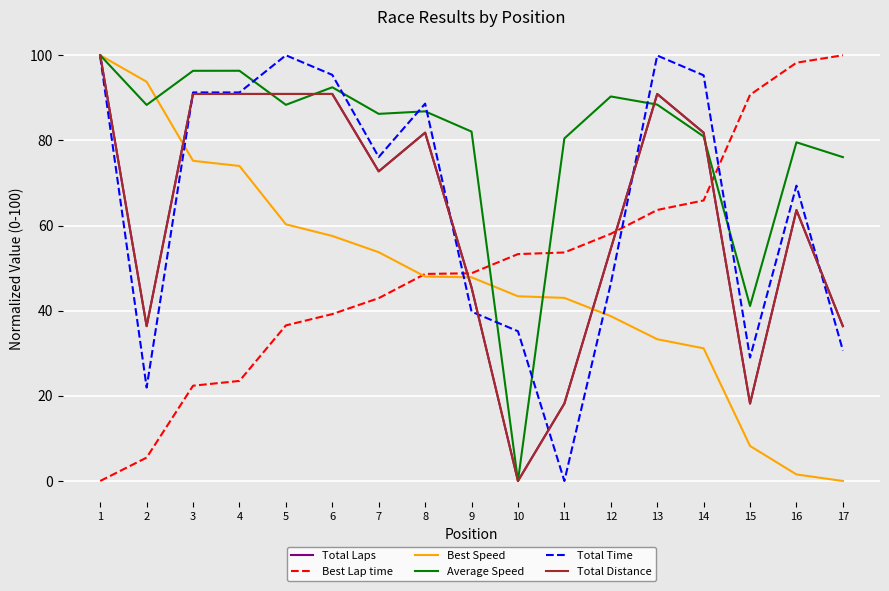

Does the chart display data point markers on the line(s)?

No